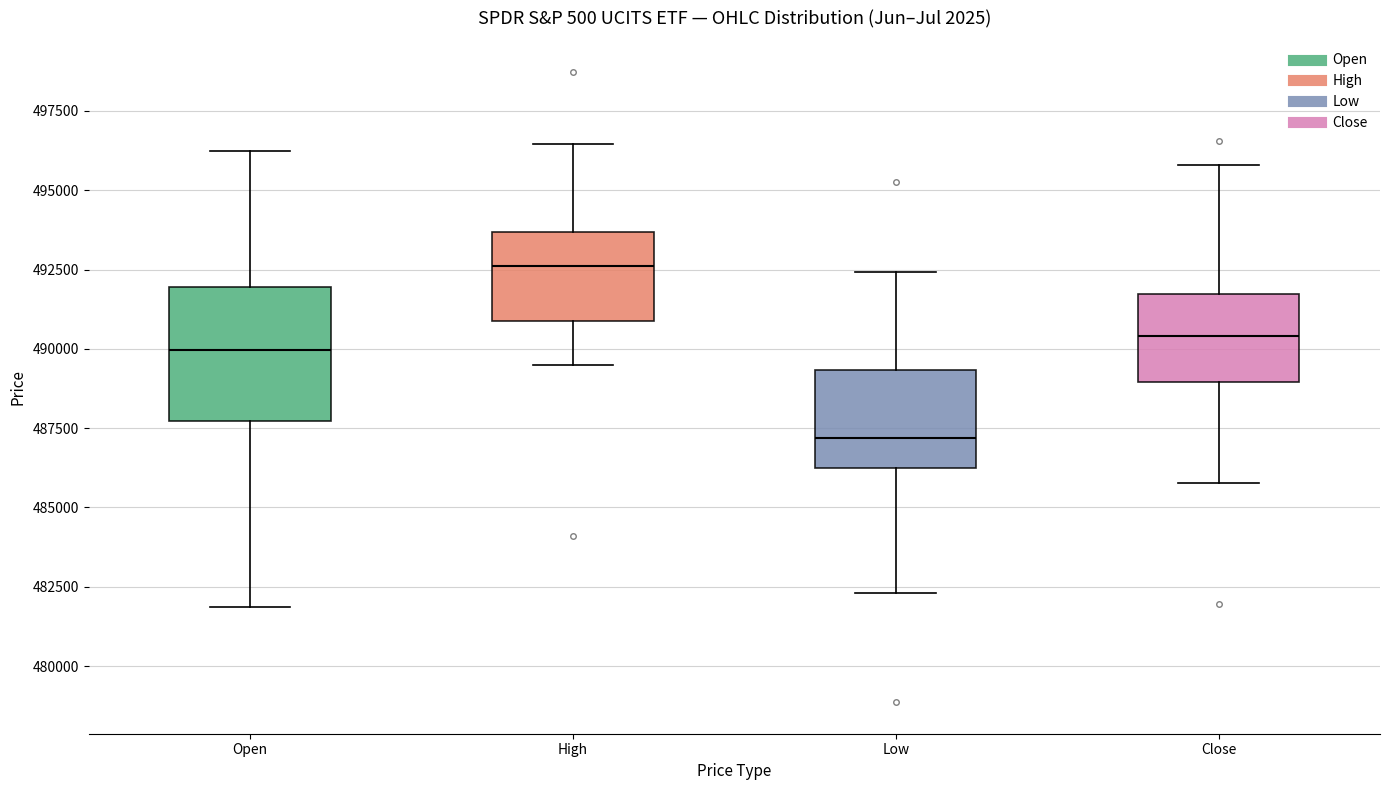

Where is the lower edge of the box for High on the y-axis? The values are not printed on the chart, so give them approximately, as read against the axis.

491000